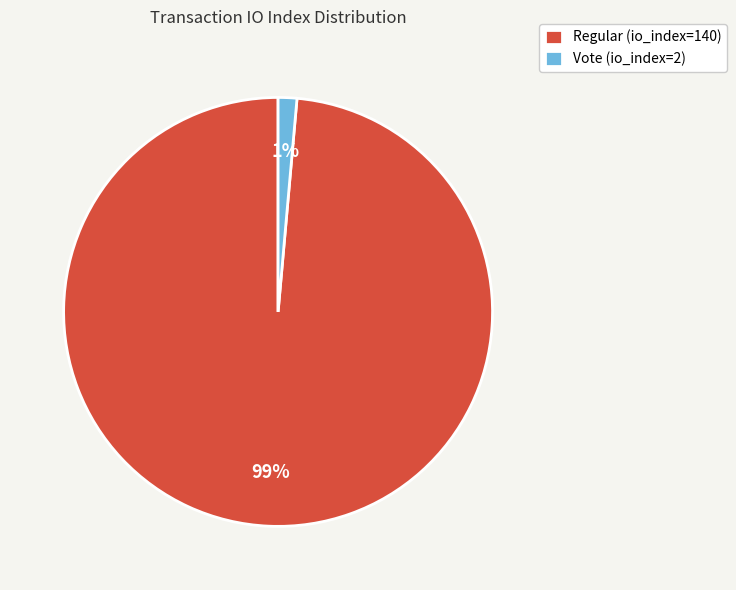

Rank the categories by value from lowest to highest.

Vote (io_index=2), Regular (io_index=140)